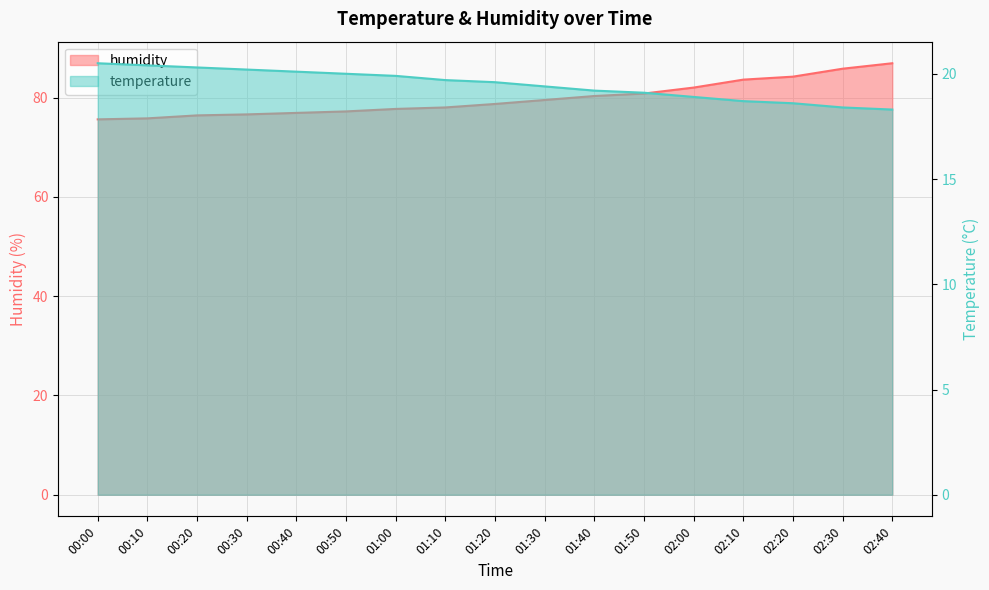

How many categories are shown in the chart?

17